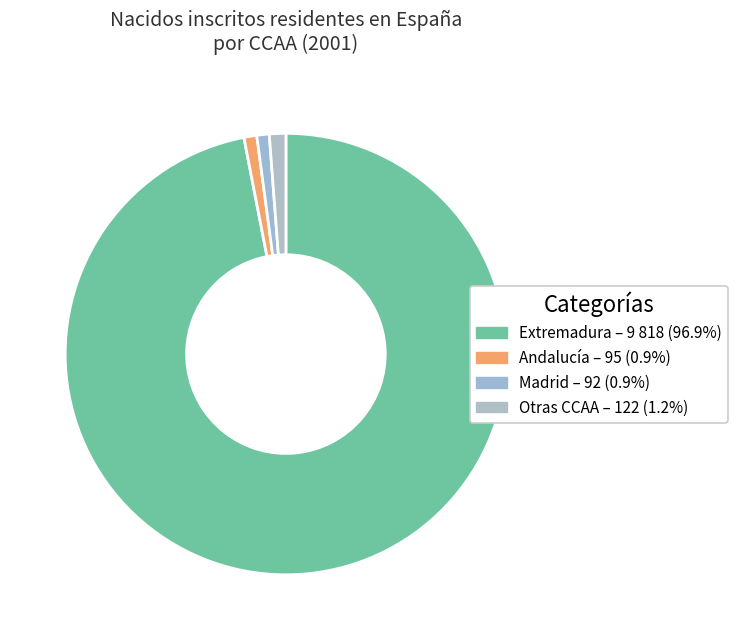

Is there a majority slice in this chart?

Yes